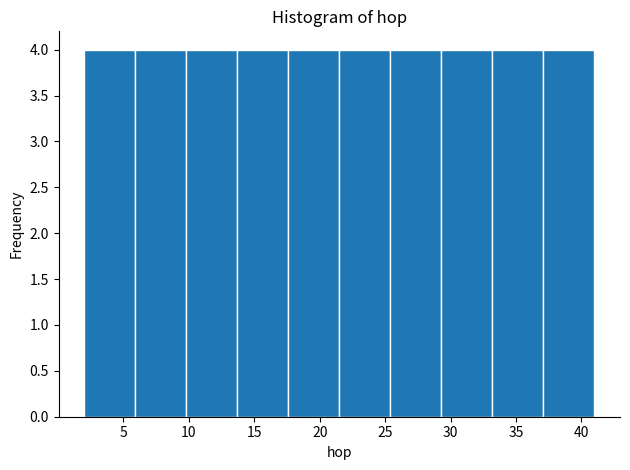

Reading left to right, transcribe this chart: for each bar, give the range it covers on the x-axis and its height. Neither the bar edges nor the heights are printed on the chart, so give them approximately, as read against the axes.

2.0 to 5.9: 4
5.9 to 9.8: 4
9.8 to 13.7: 4
13.7 to 17.6: 4
17.6 to 21.5: 4
21.5 to 25.4: 4
25.4 to 29.3: 4
29.3 to 33.2: 4
33.2 to 37.1: 4
37.1 to 41.0: 4